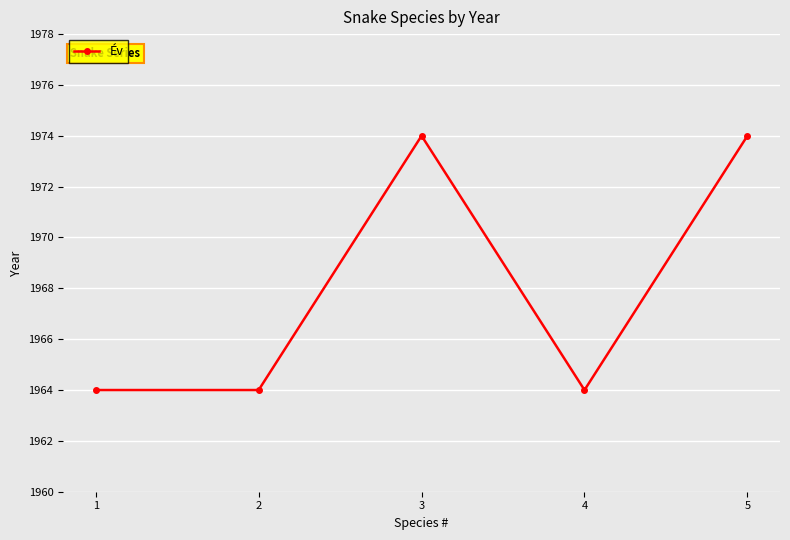

Approximately how many times larger is the value at 4 compared to 3?

1.0